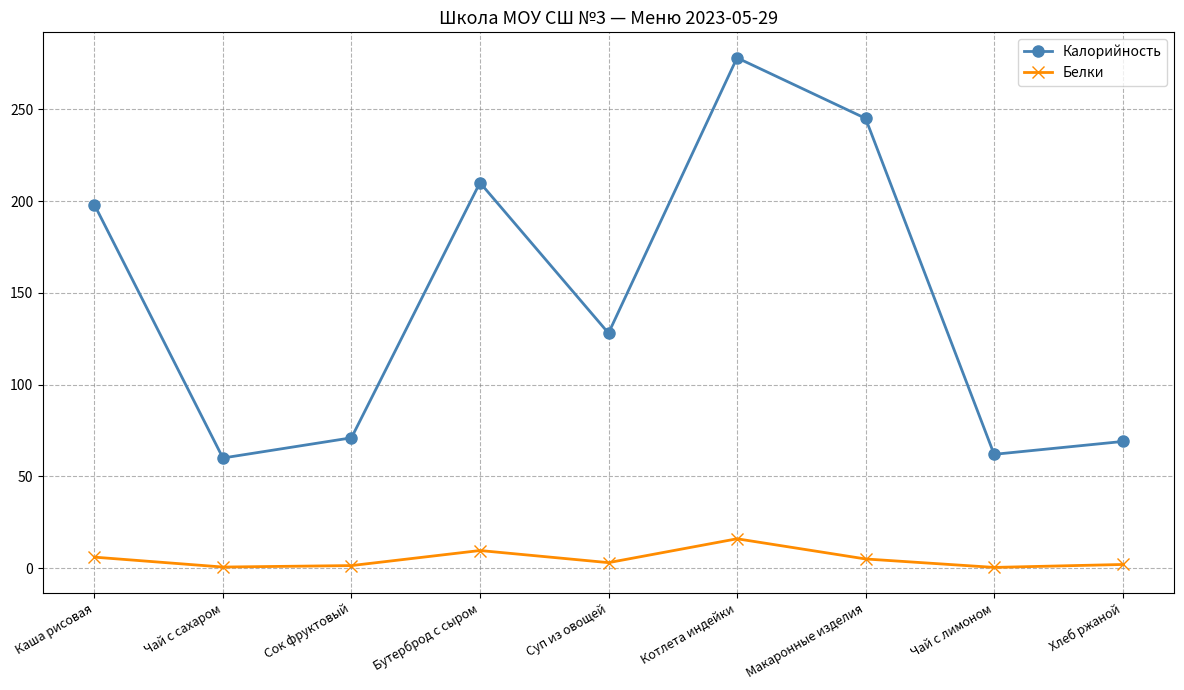

Which series has the largest range (max minus min)?

Калорийность